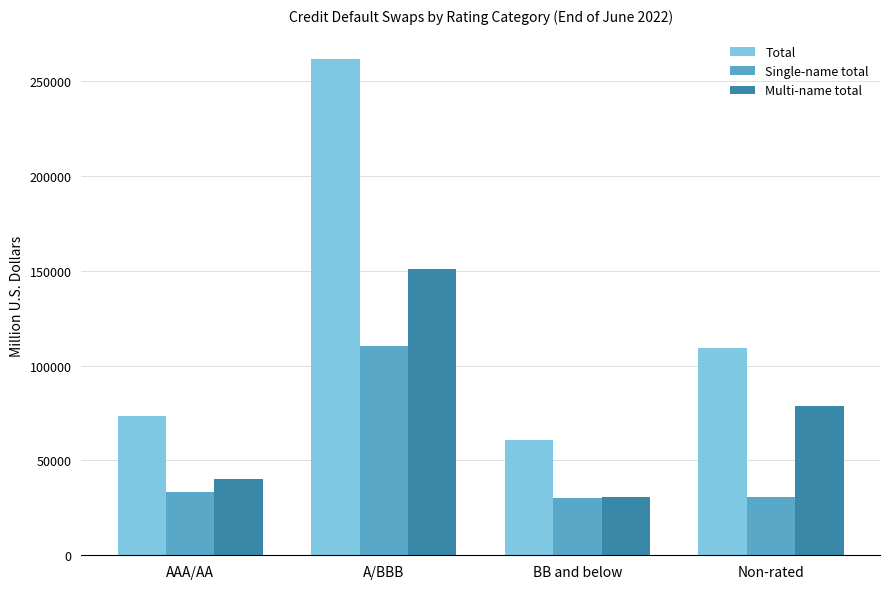

What is the difference between the second highest and second lowest values in the Total series?

35852